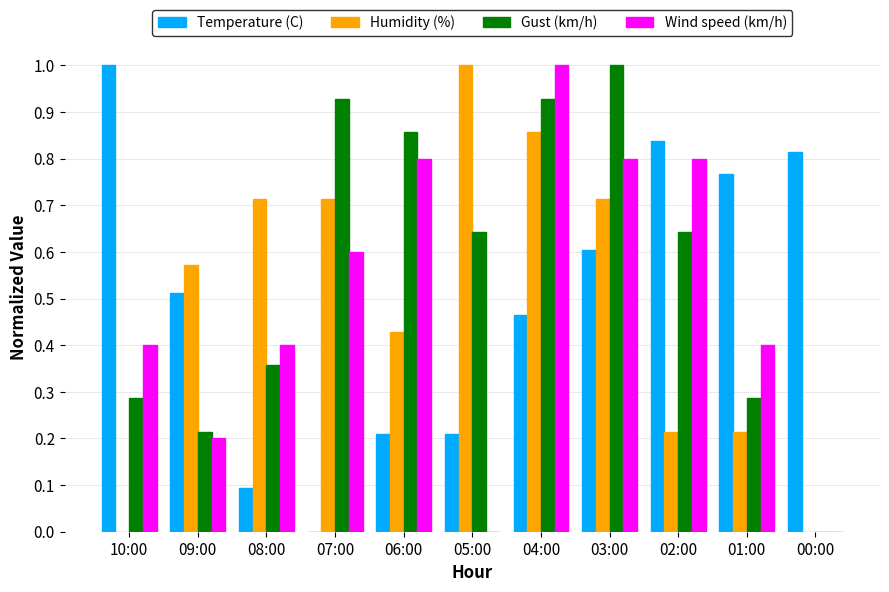

At which label does Humidity (%) reach its peak?

05:00